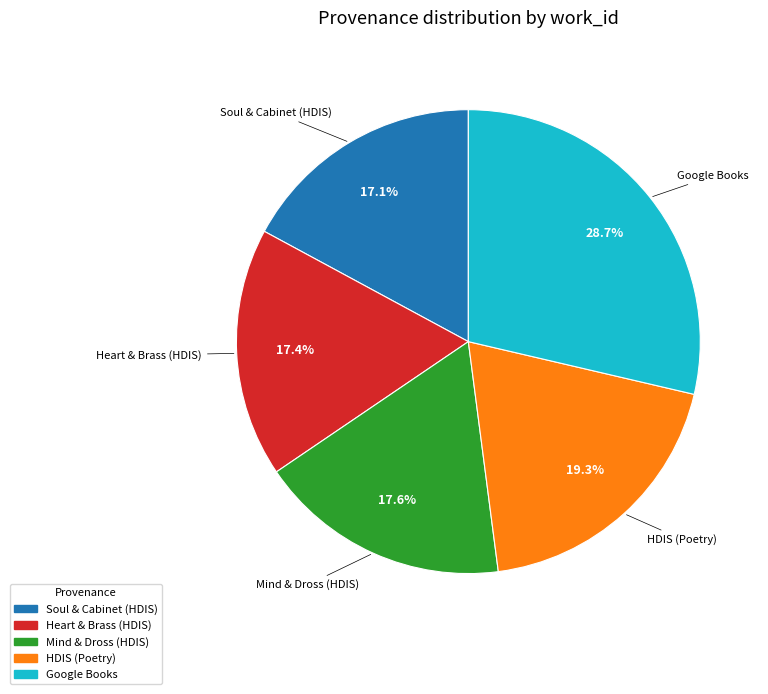

Is there a majority slice in this chart?

No